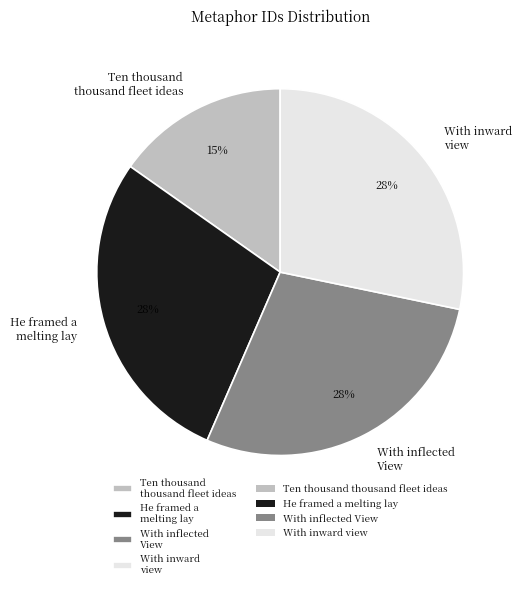

True or false: With inflected View accounts for 28% of the total.

True